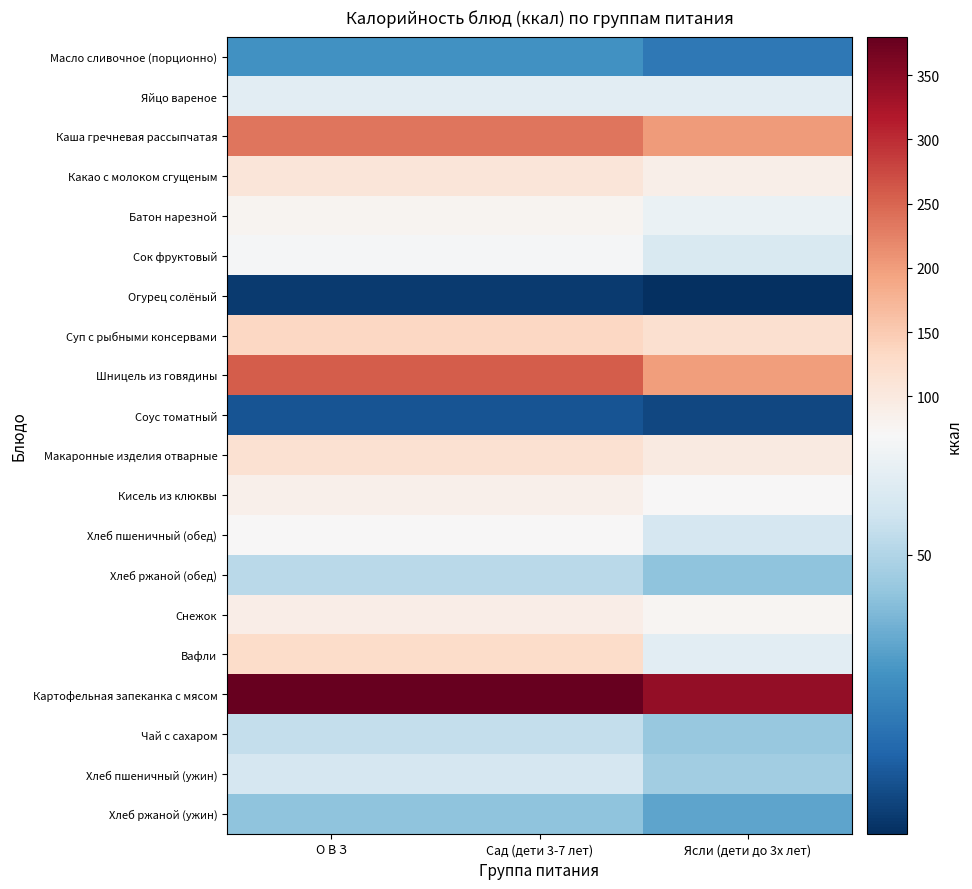

At Ясли (дети до 3х лет), list the series in order from largest to smallest.

Картофельная запеканка с мясом, Каша гречневая рассыпчатая, Шницель из говядины, Суп с рыбными консервами, Макаронные изделия отварные, Какао с молоком сгущеным, Снежок, Кисель из клюквы, Батон нарезной, Яйцо вареное, Вафли, Сок фруктовый, Хлеб пшеничный (обед), Хлеб пшеничный (ужин), Чай с сахаром, Хлеб ржаной (обед), Хлеб ржаной (ужин), Масло сливочное (порционно), Соус томатный, Огурец солёный